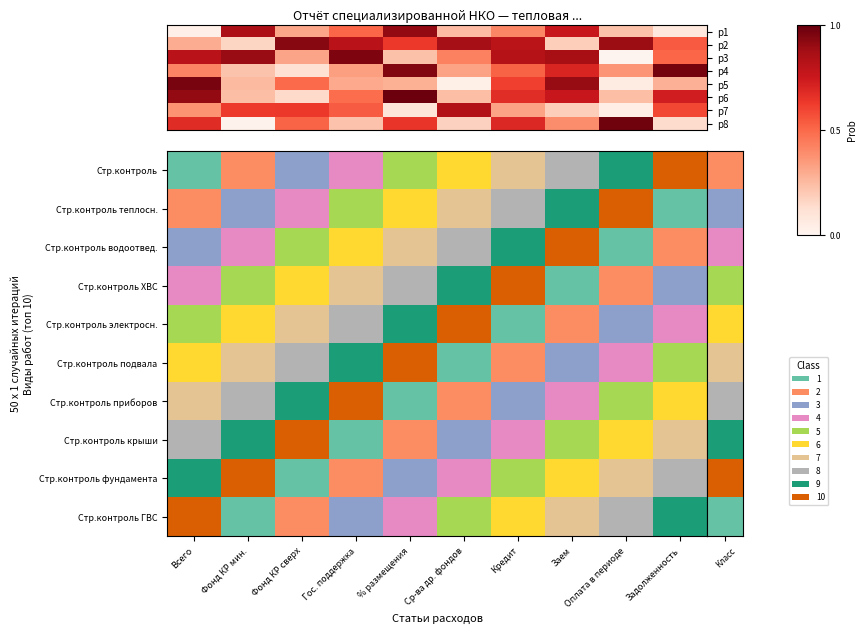

Rank the series at Оплата в периоде from highest to lowest value.

Стр.контроль ГВС, Стр.контроль фундамента, p8, p2, p4, p6, p1, p5, p7, p3